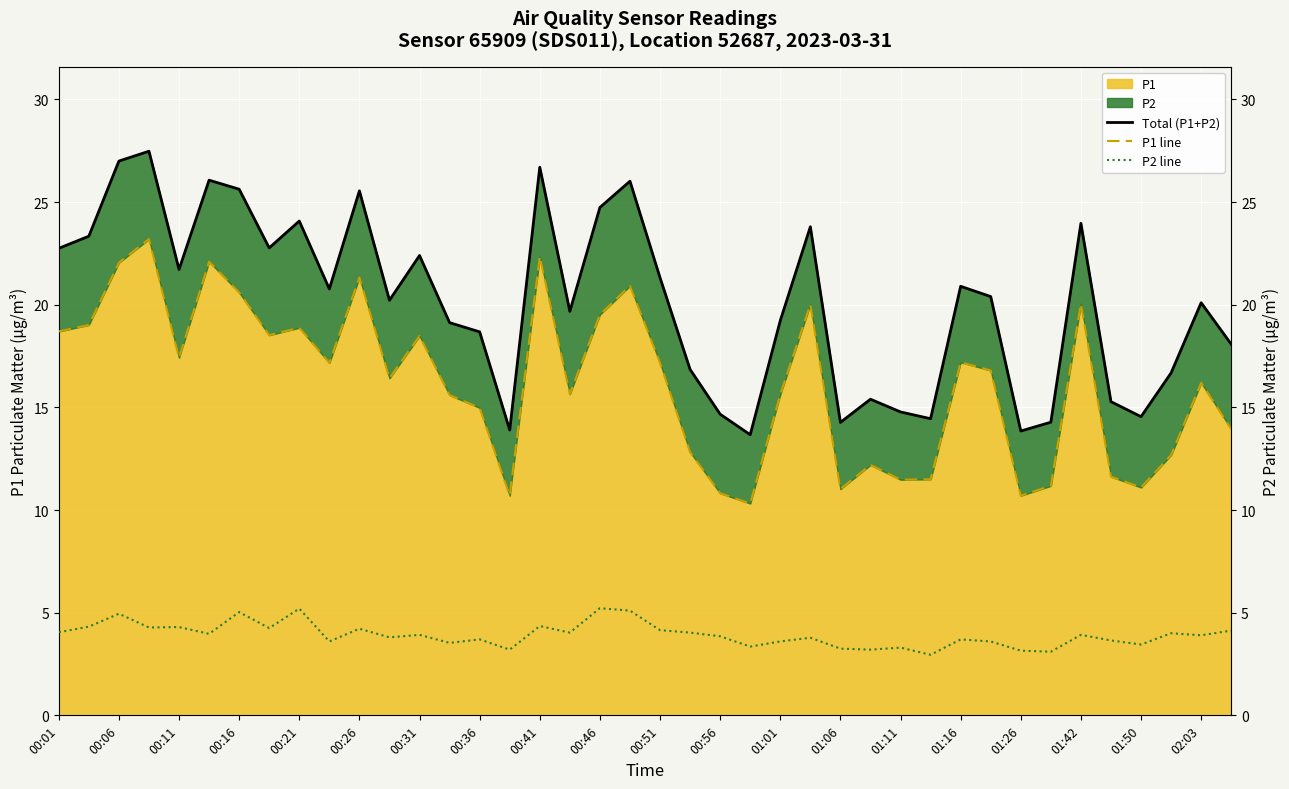

What is the total value across all series at 25?

47.6